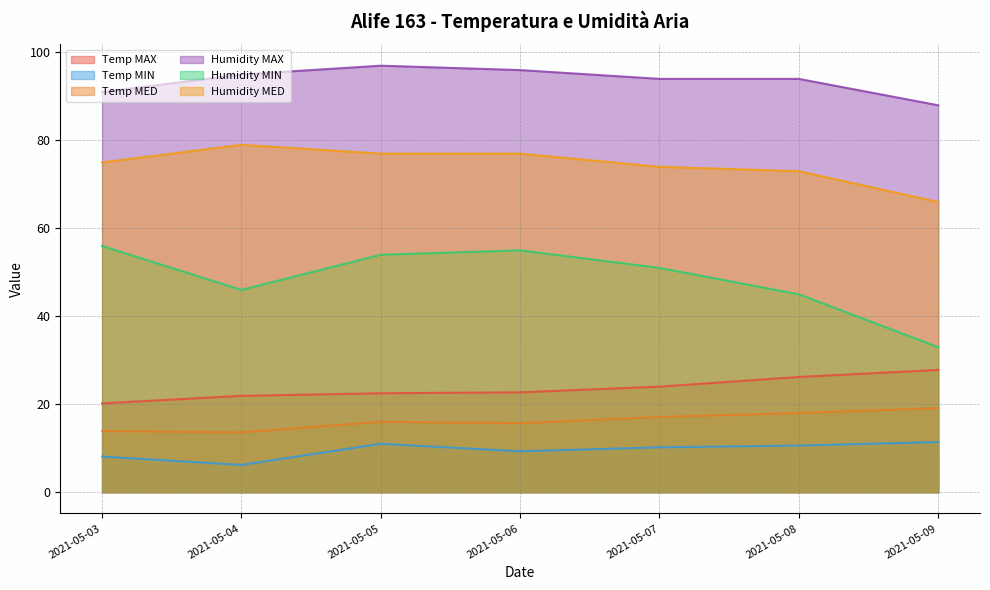

True or false: Humidity MED has a value of 73.0 at 2021-05-08.

True